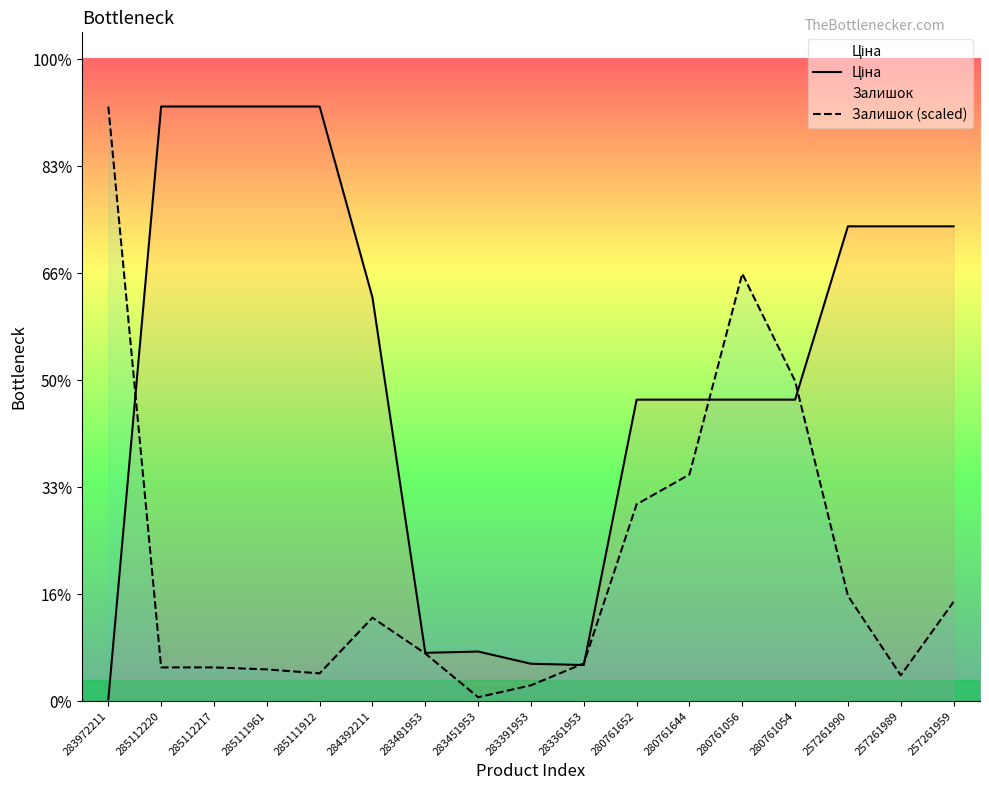

List the series in order of their overall mean, lowest first.

Залишок (scaled), Ціна